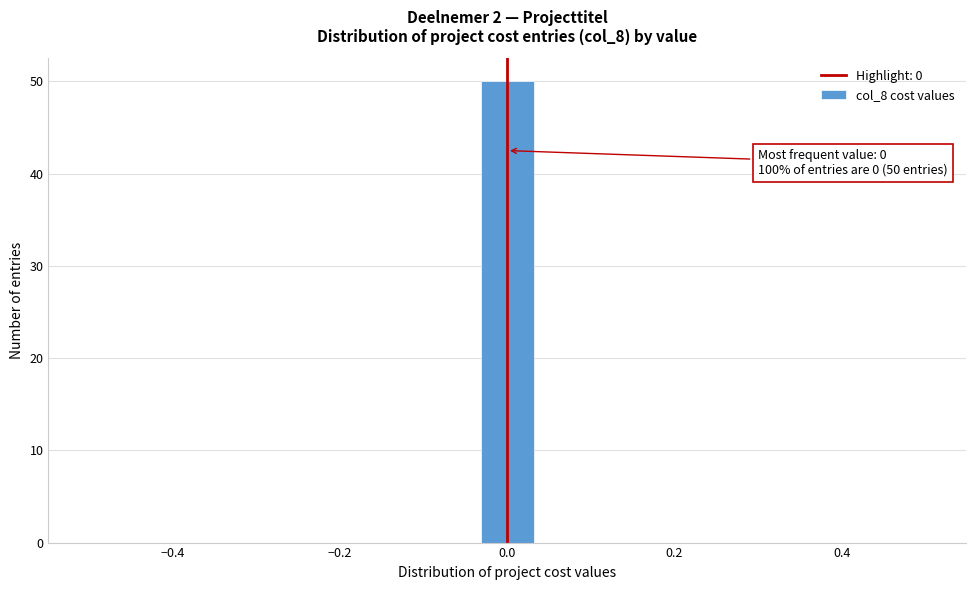

Read against the x-axis, roughly where is the centre of the tallest bar?

0.00